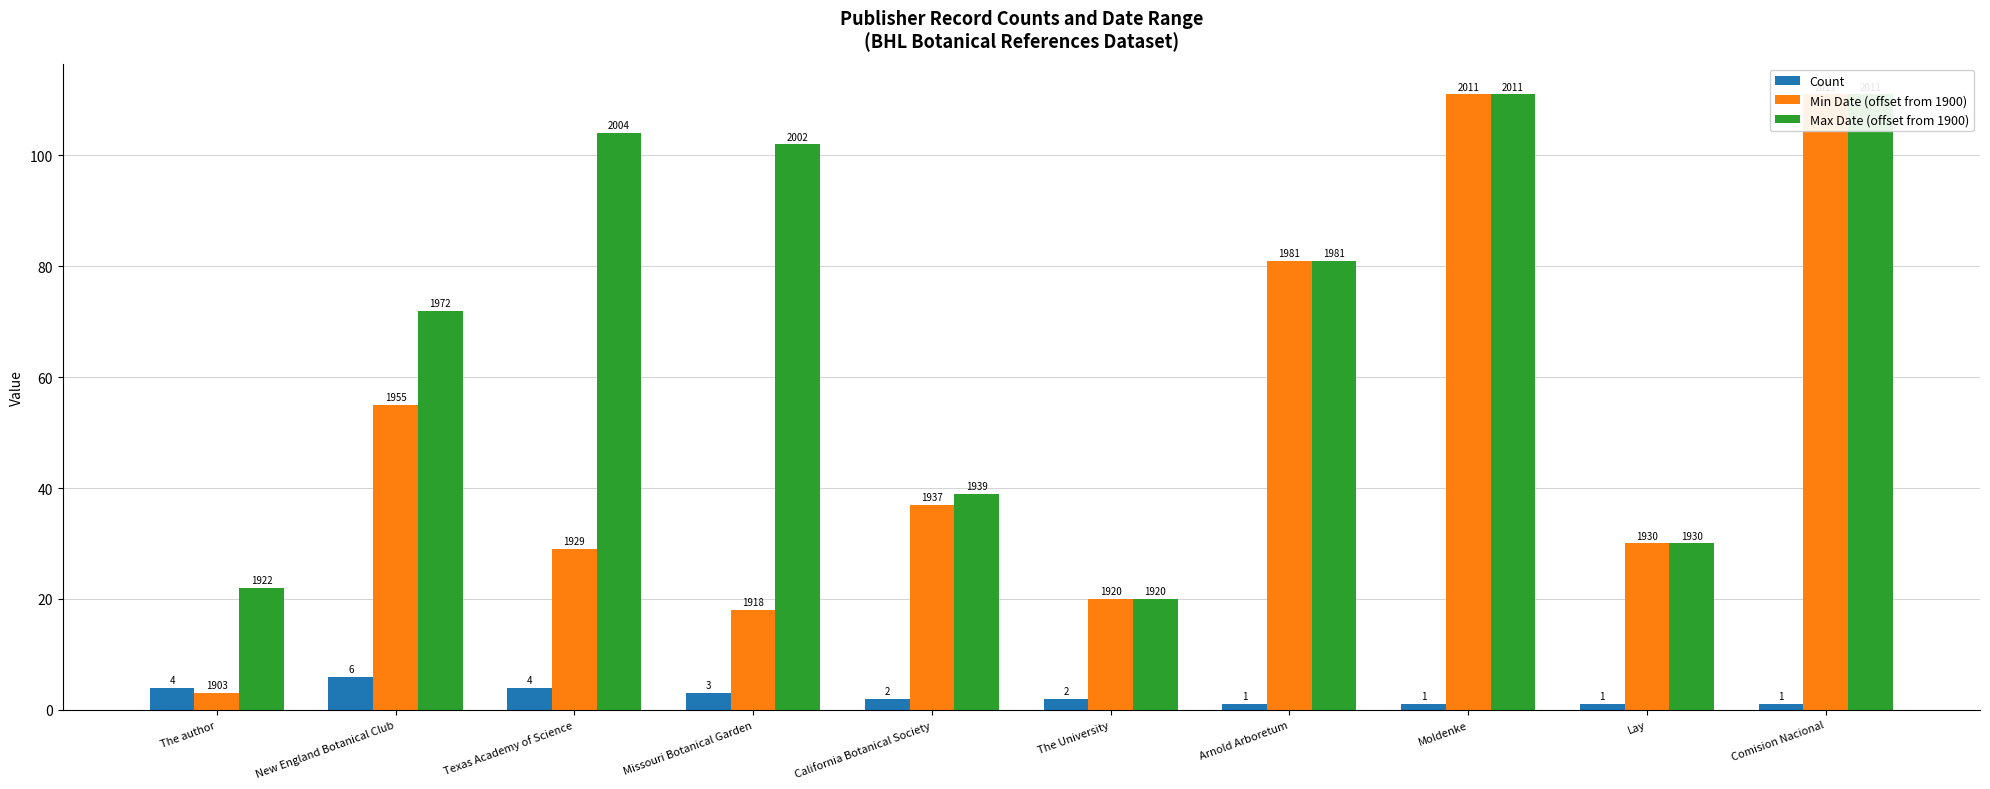

What is the difference between the highest and lowest values at The author?

19